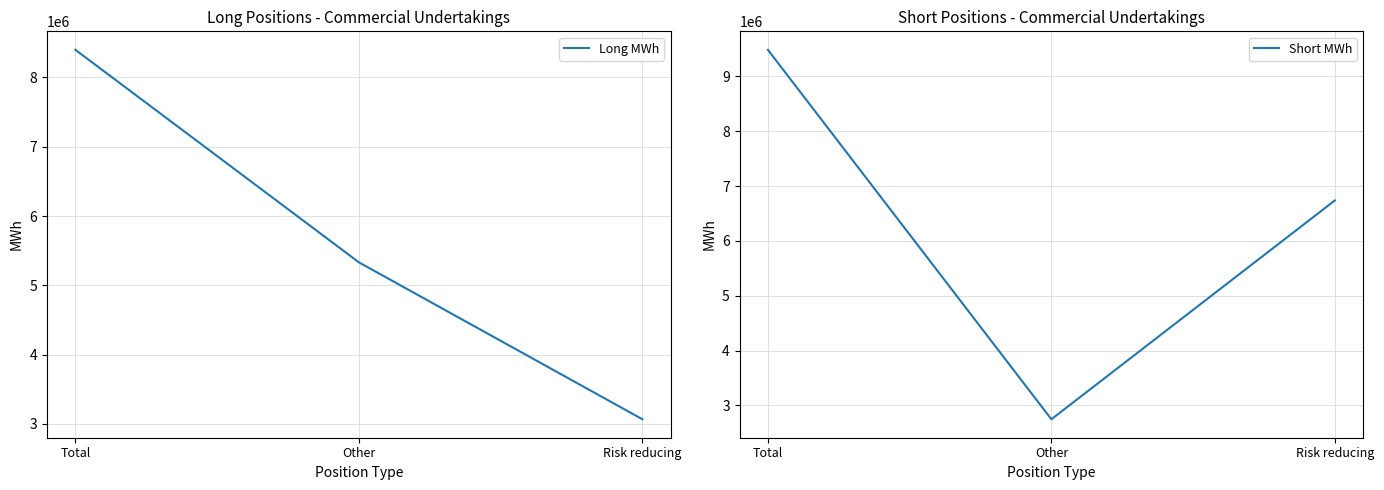

List the labels in order of Long MWh value, largest first.

Total, Other, Risk reducing